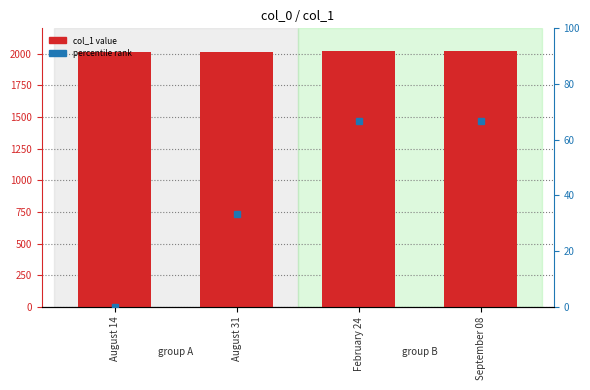

Are the bars grouped side by side (vs. stacked)?

No